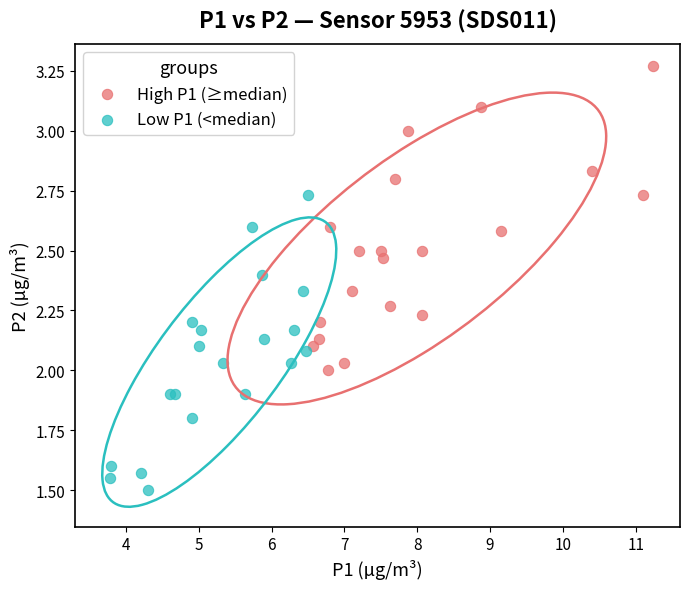

Which series reaches the maximum Y coordinate?

High P1 (≥median)